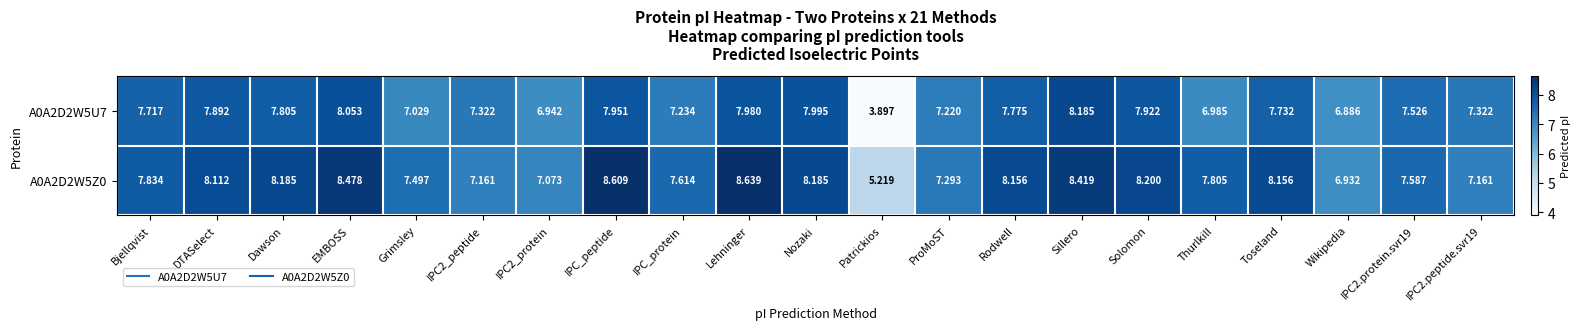

At which category does the chart reach its peak across all series?

Lehninger